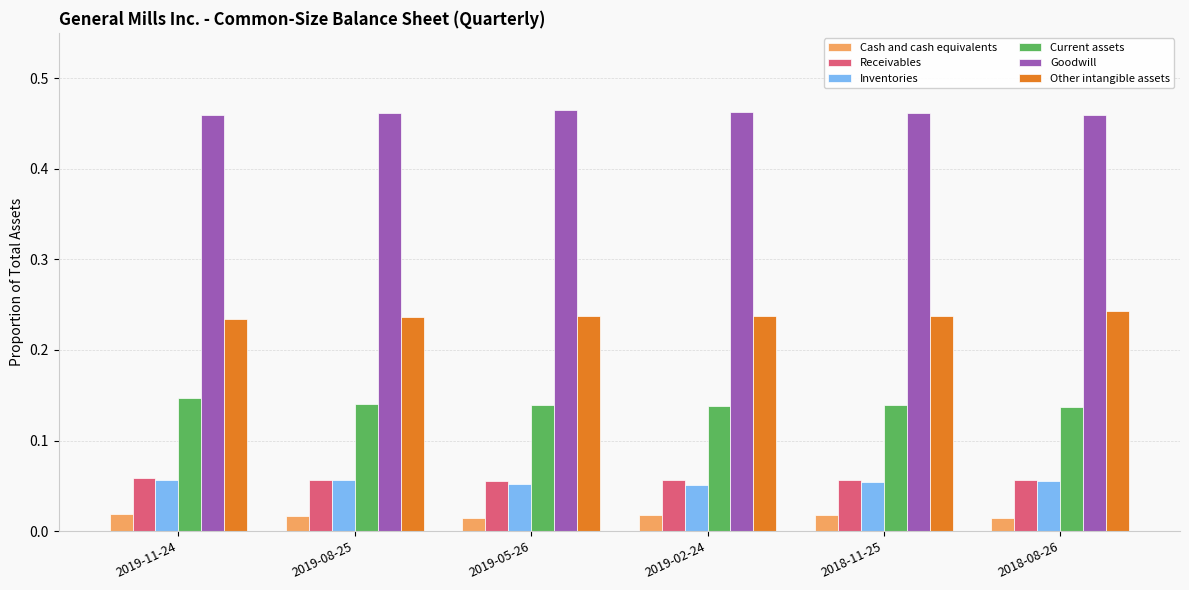

What is the sum of all Receivables values?

0.3